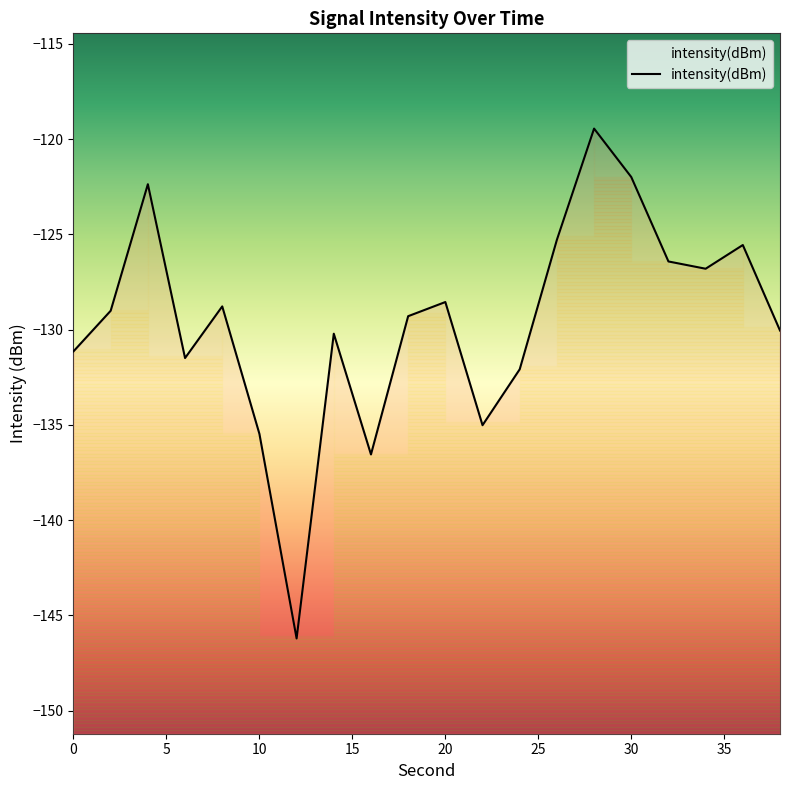

Reading left to right, extract all data points from this chart.

-131.1	-129.0	-122.4	-131.5	-128.8	-135.5	-146.2	-130.2	-136.6	-129.3	-128.6	-135.0	-132.1	-125.3	-119.5	-122.0	-126.4	-126.8	-125.6	-130.1